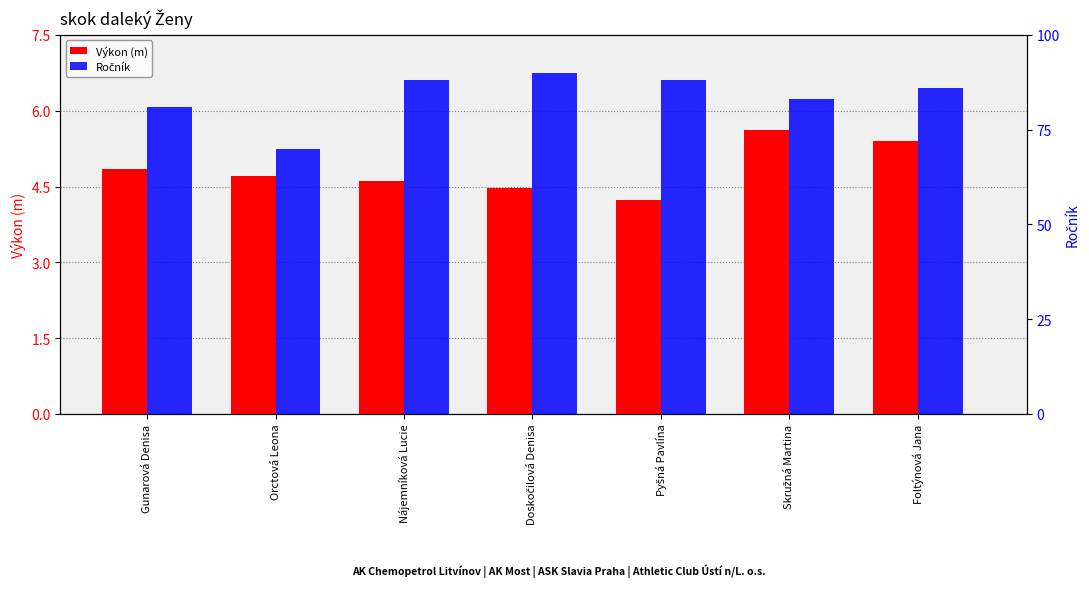

At how many categories does at least one series exceed 49?

7